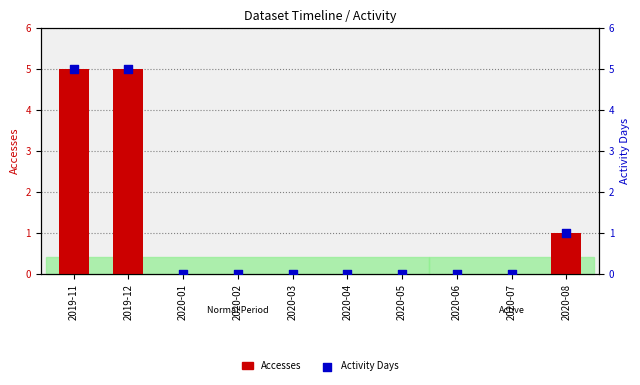

Which series has the widest spread of Y values?

Accesses